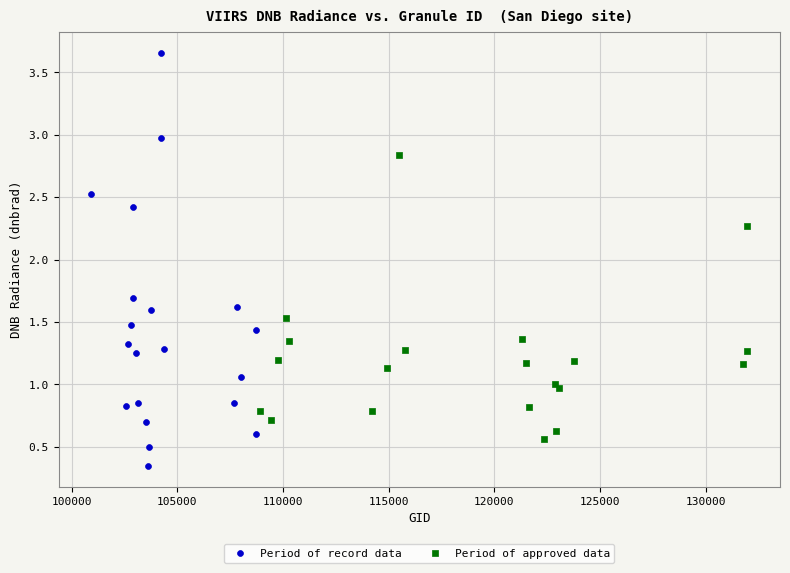

Which series reaches the maximum Y coordinate?

Period of record data